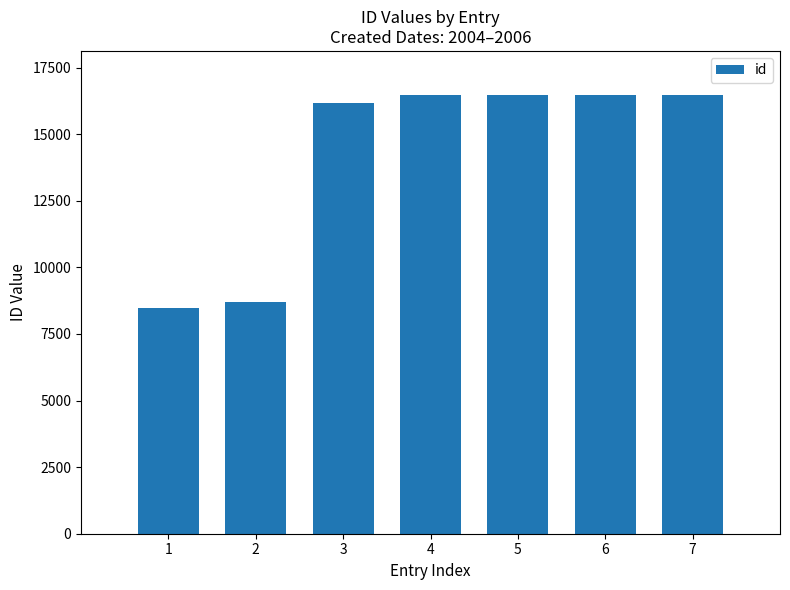

Which category has the lowest value across all series?

1